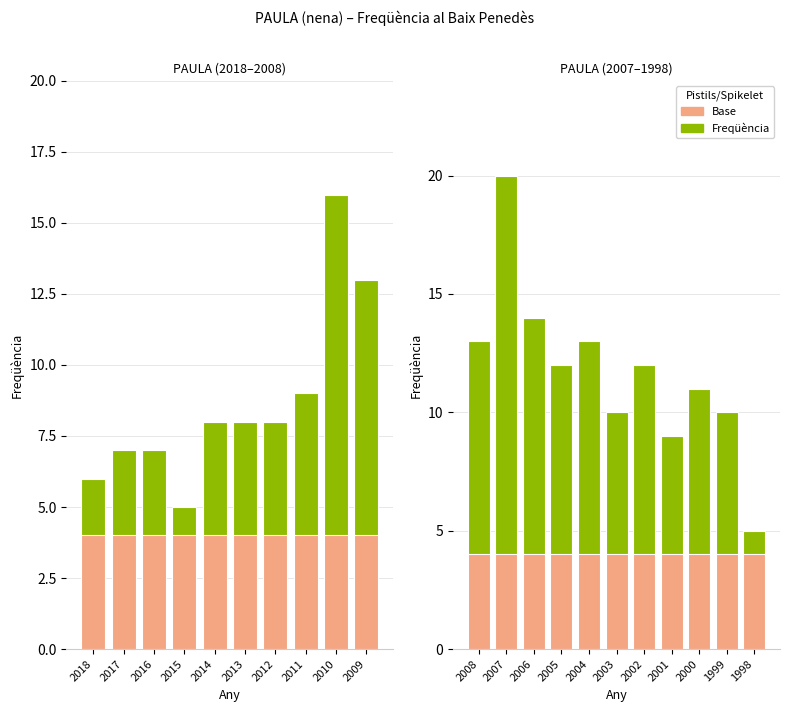

The value of Base (salmon) at 2003 is 2. True or false?

False